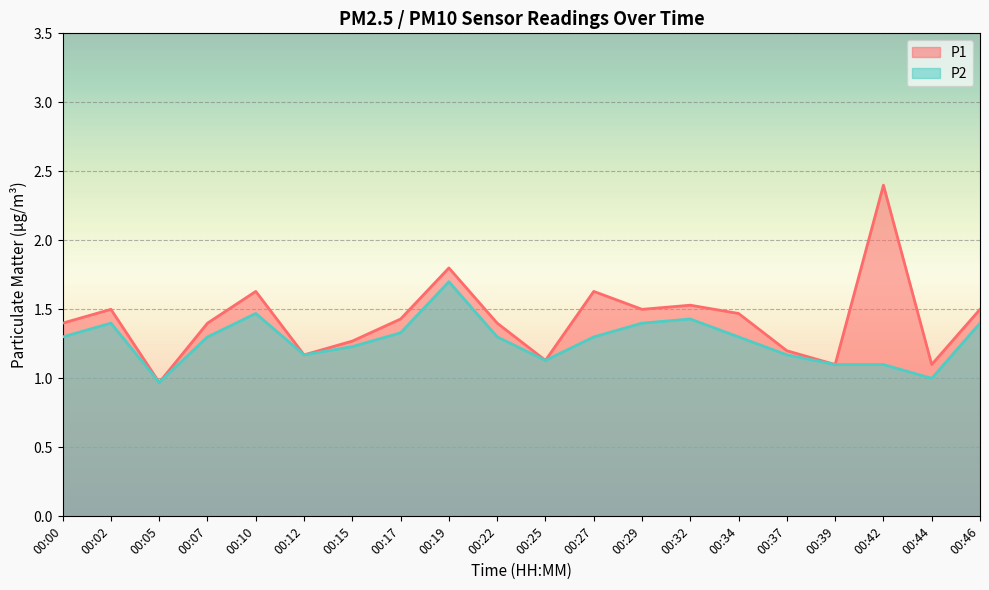

The value of P1 at 00:46 is 2.5. True or false?

False